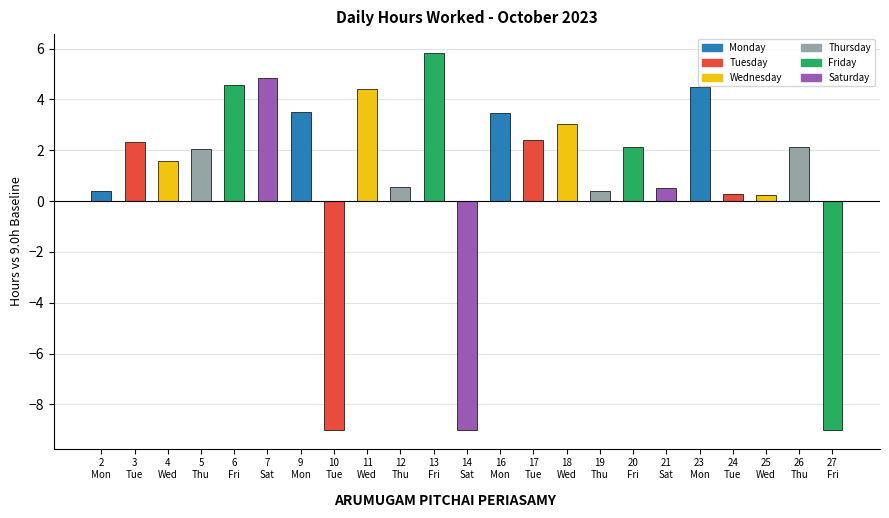

How many bars are there in total?

23